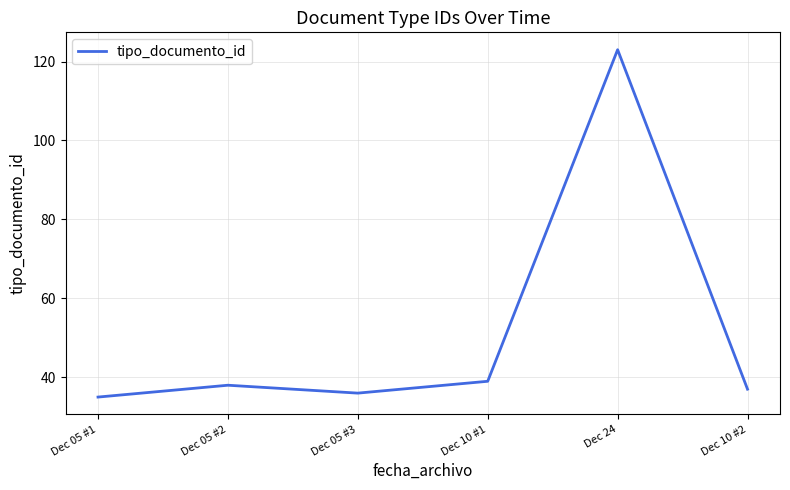

Which category has the lowest value across all series?

Dec 05 #1